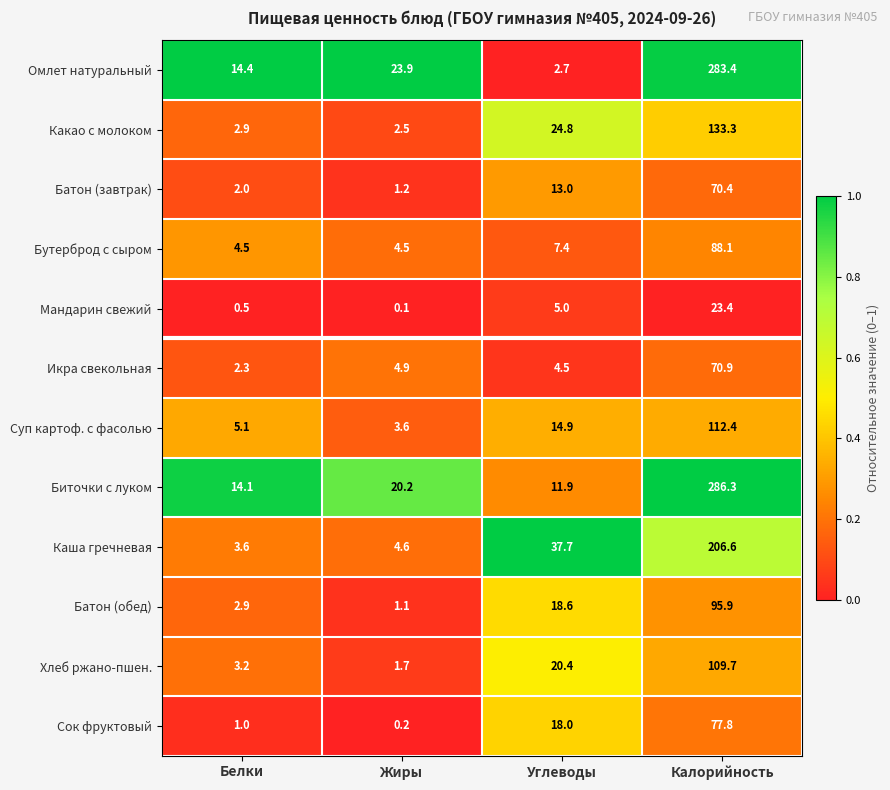

The value of Омлет натуральный at Белки is 14.4. True or false?

True